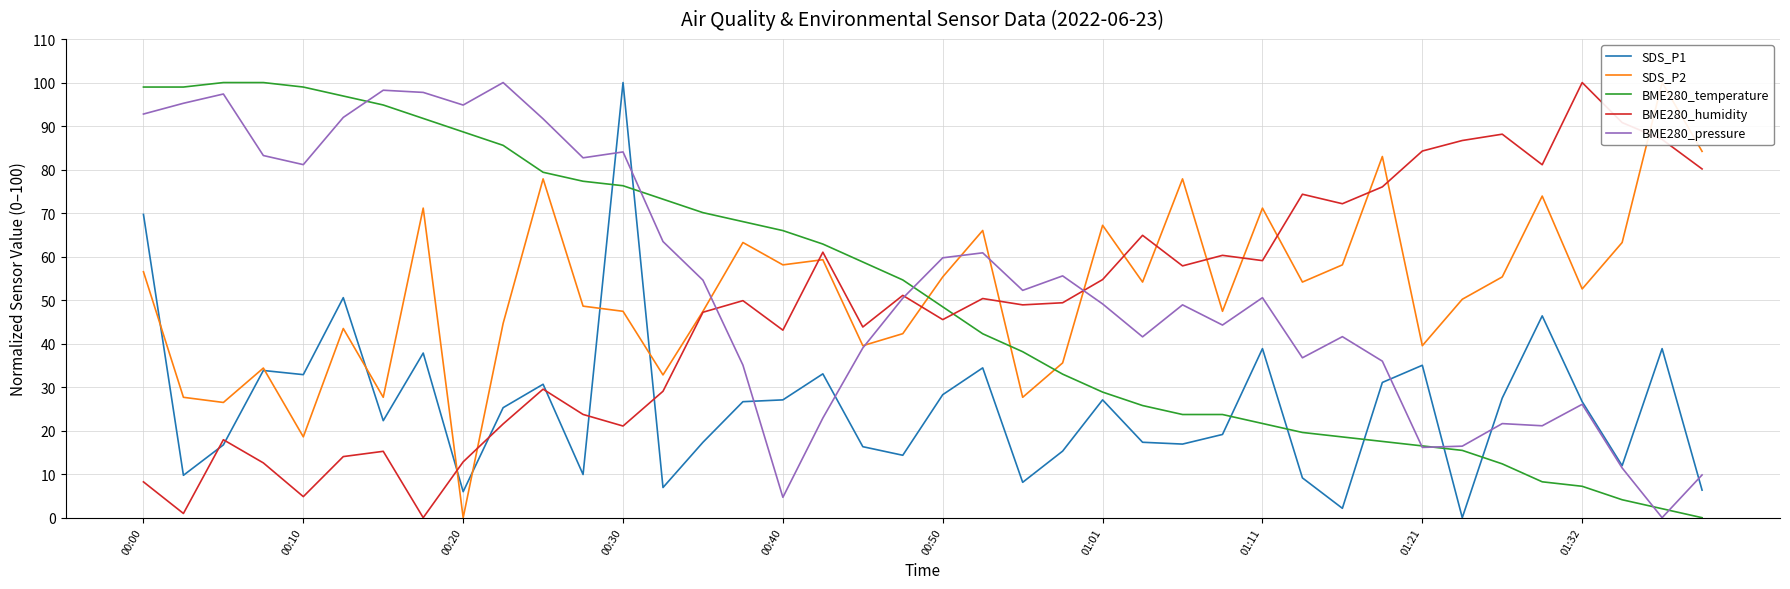

At how many categories does at least one series exceed 89?

15